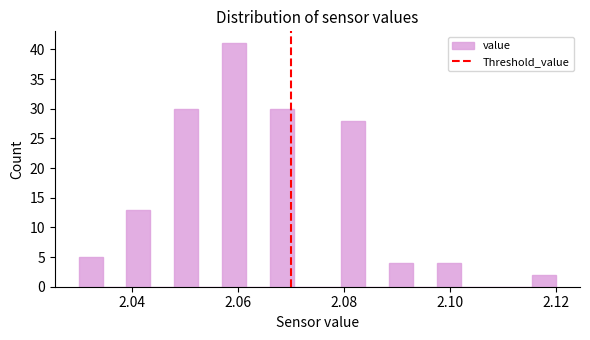

Read against the x-axis, roughly where is the centre of the tallest bar?

2.060